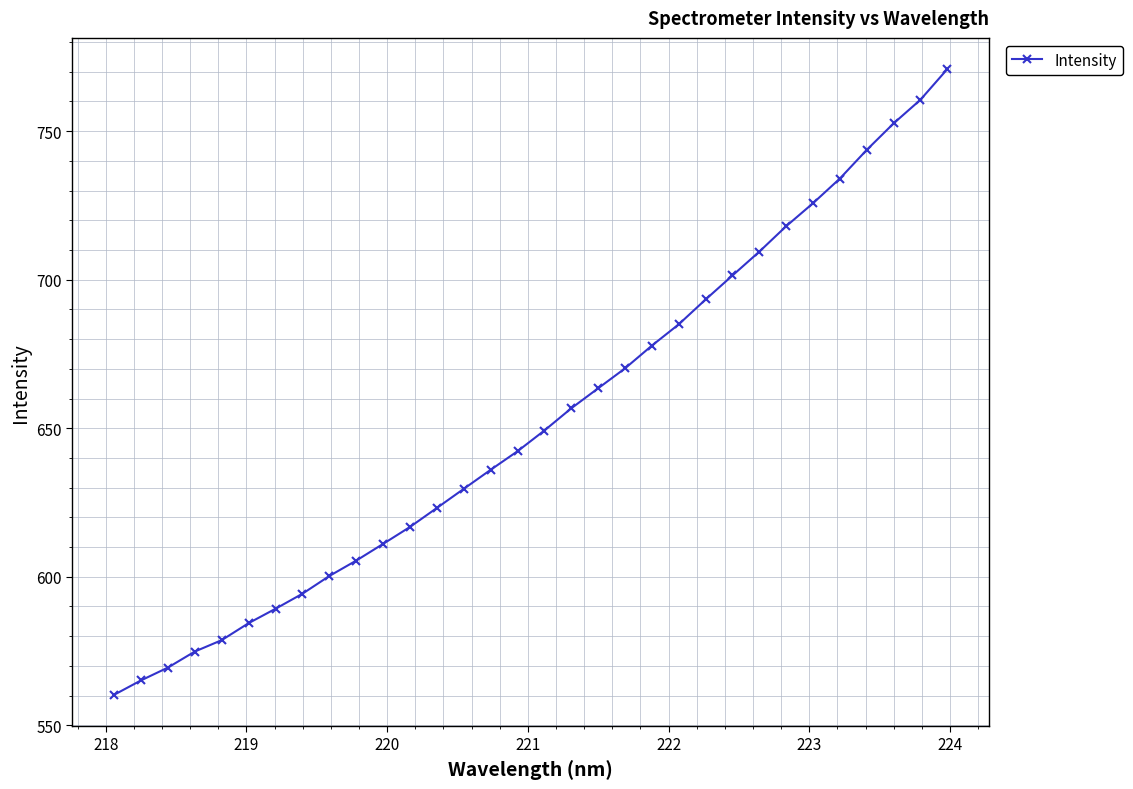

What is the greatest value displayed?

770.9